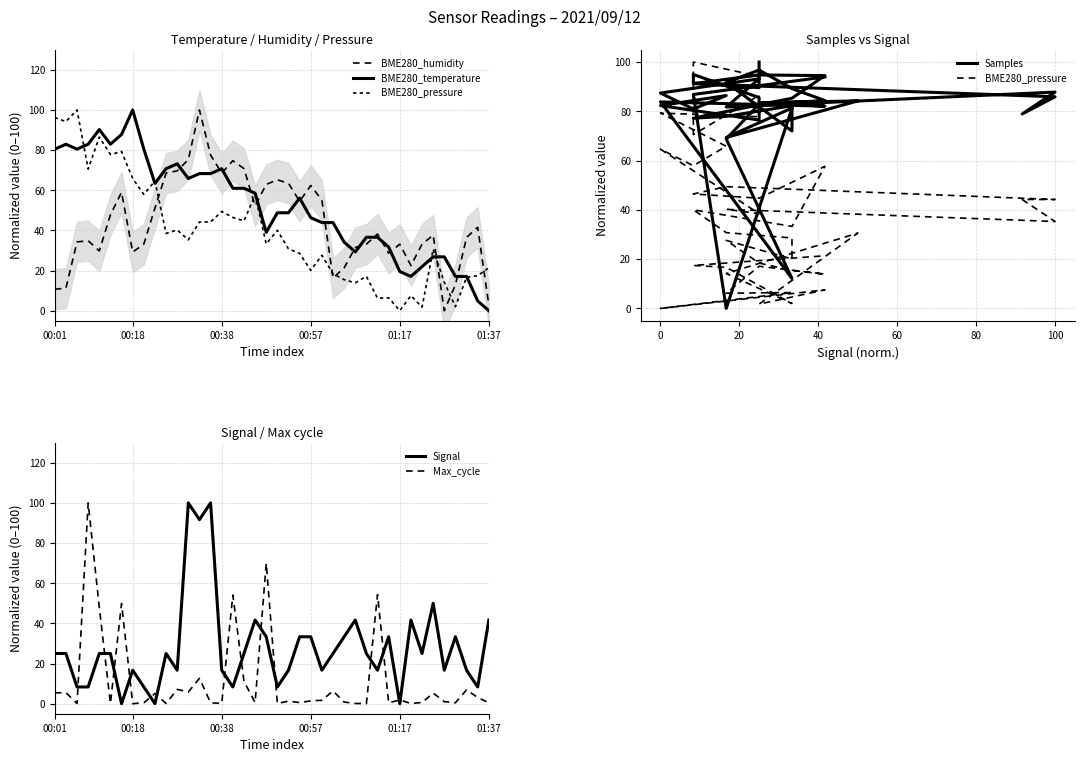

How many values in Samples are above zero?

39